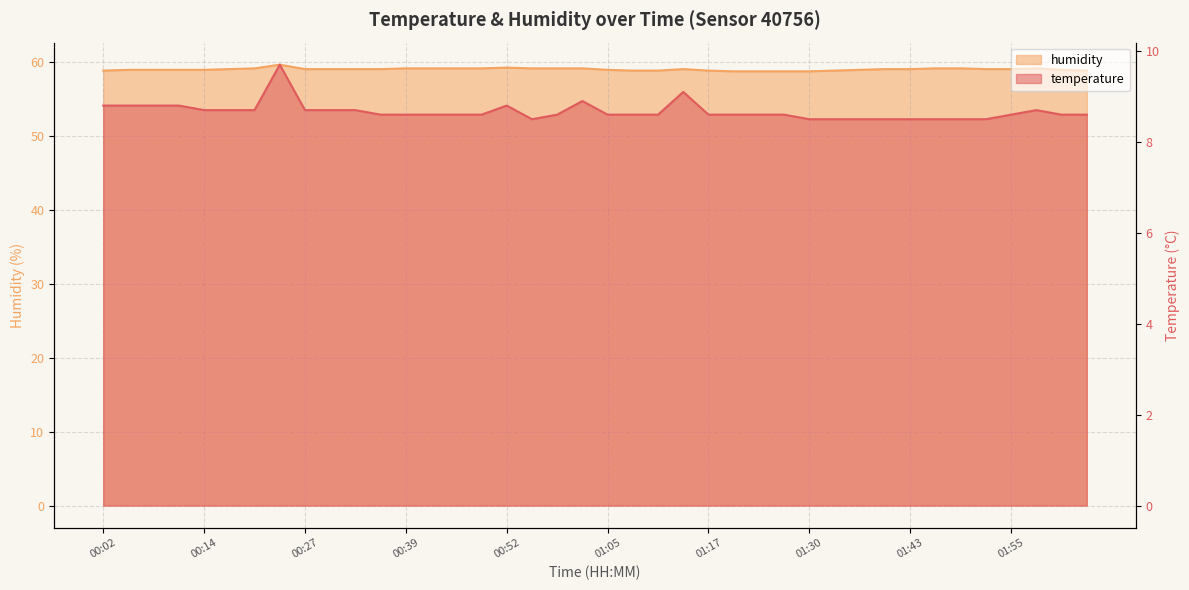

What is the label of the 24th point from the left?

01:14